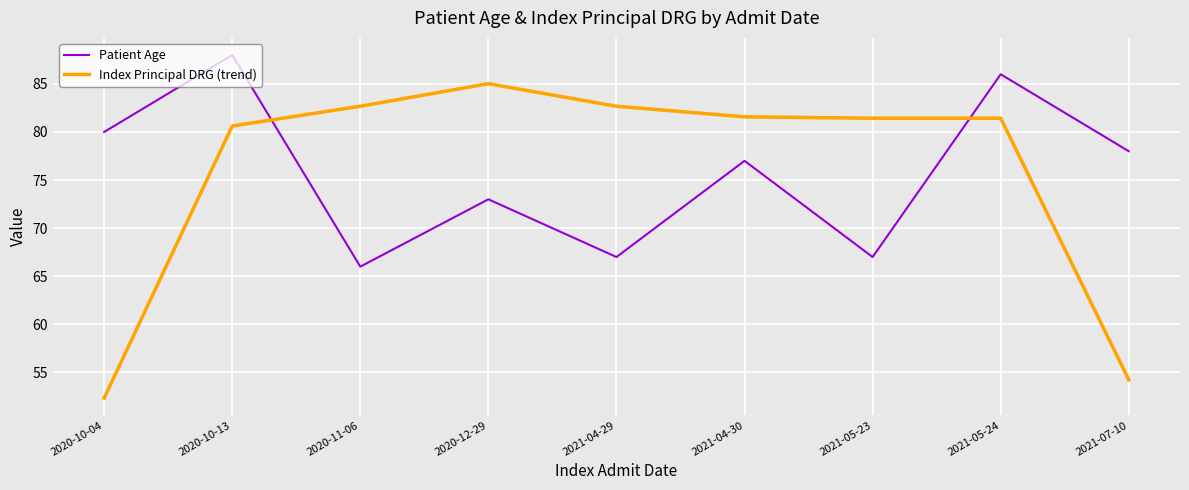

What position from the right is 2020-12-29?

6